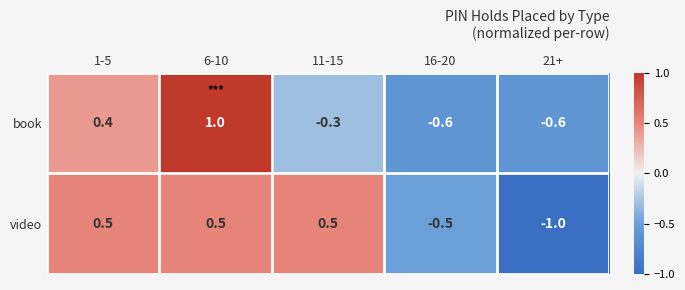

Which series changed the most between 6-10 and 16-20?

book